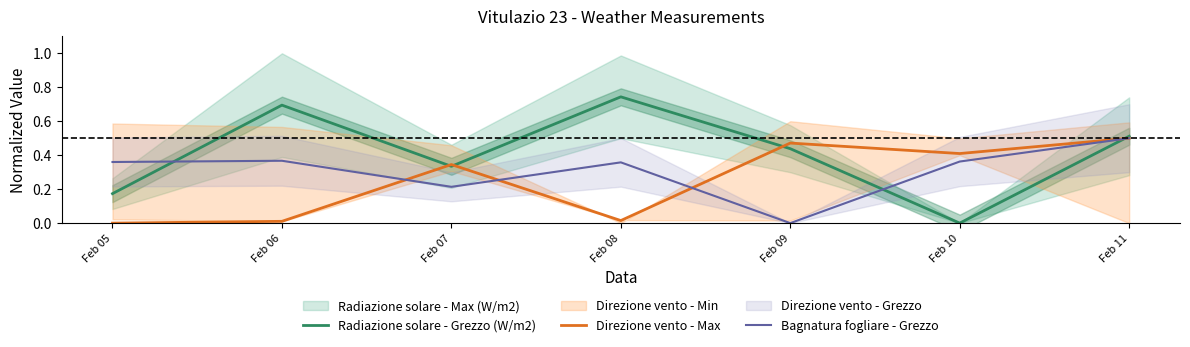

Which has a higher value, Feb 10 or Feb 09?

Feb 09